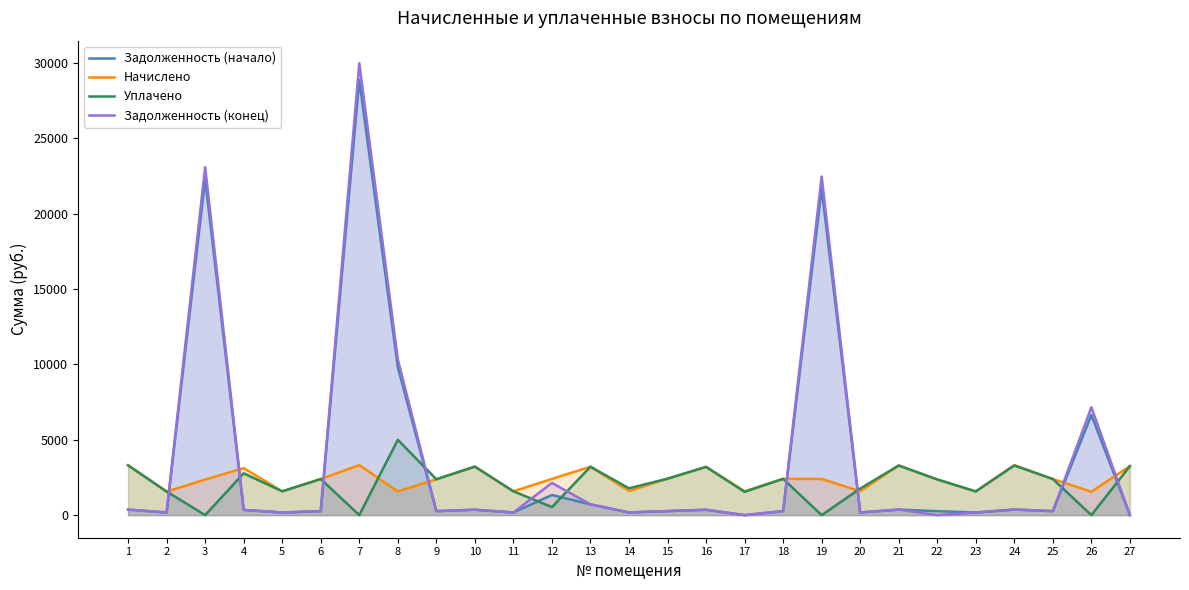

Where is the first local maximum for Начислено?

4